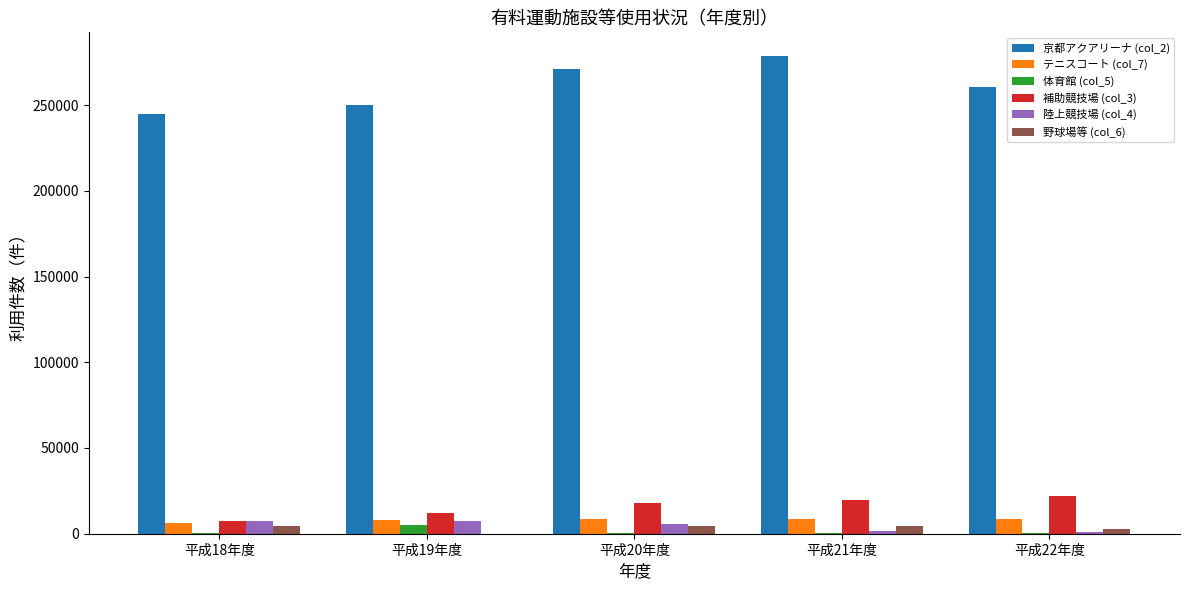

The value of 京都アクアリーナ (col_2) at 平成21年度 is 76228. True or false?

False